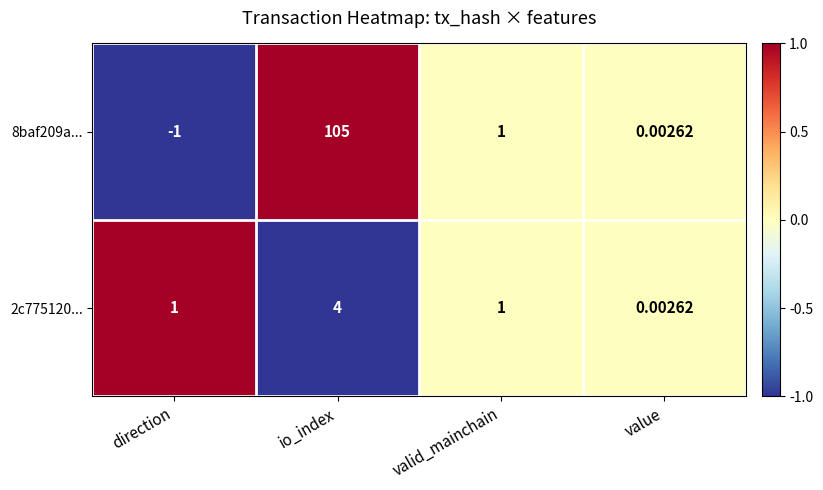

Which series has the widest spread of values?

8baf209a...